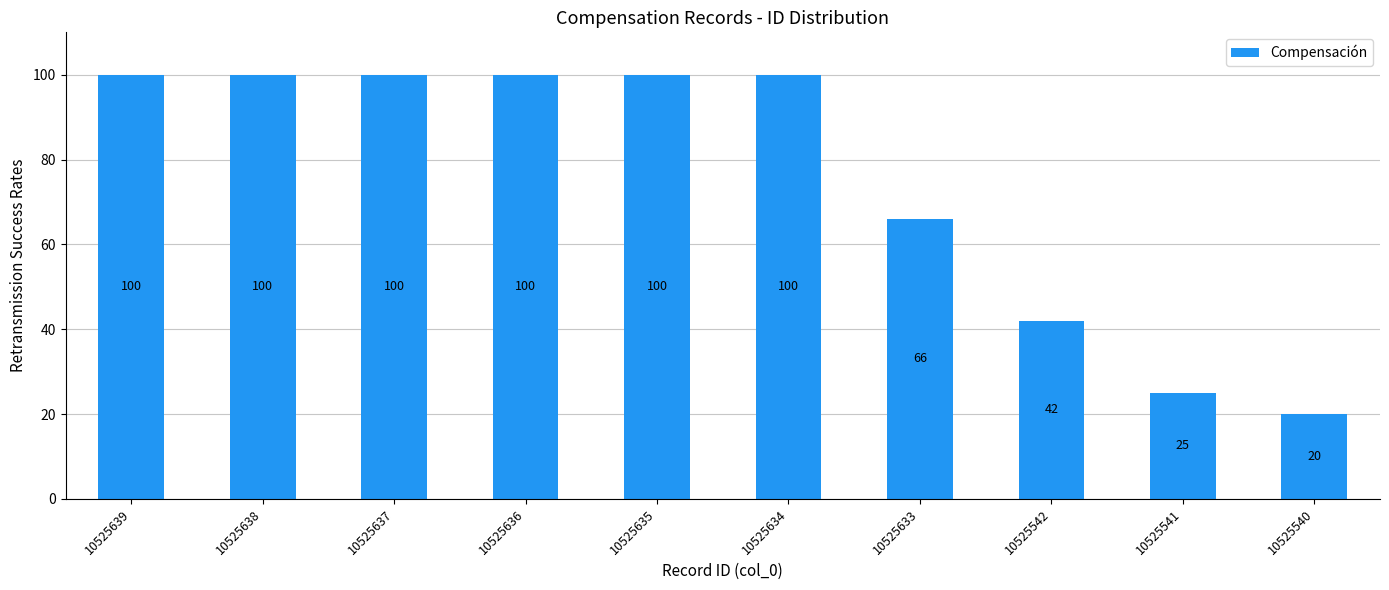

What is the maximum value shown in the chart?

100